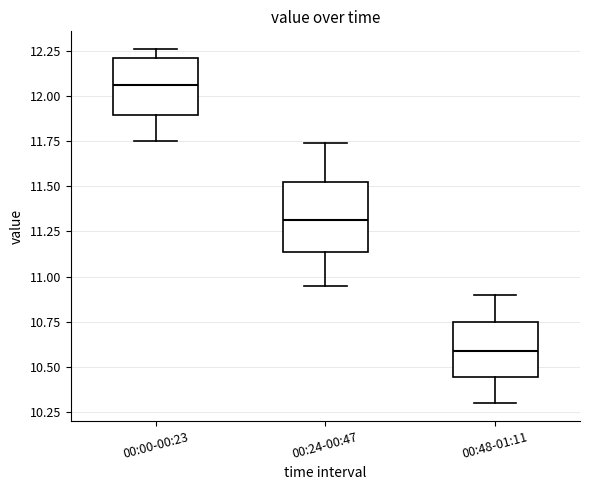

Where does the lower whisker of the box for 00:00-00:23 end on the y-axis? The values are not printed on the chart, so give them approximately, as read against the axis.

11.75